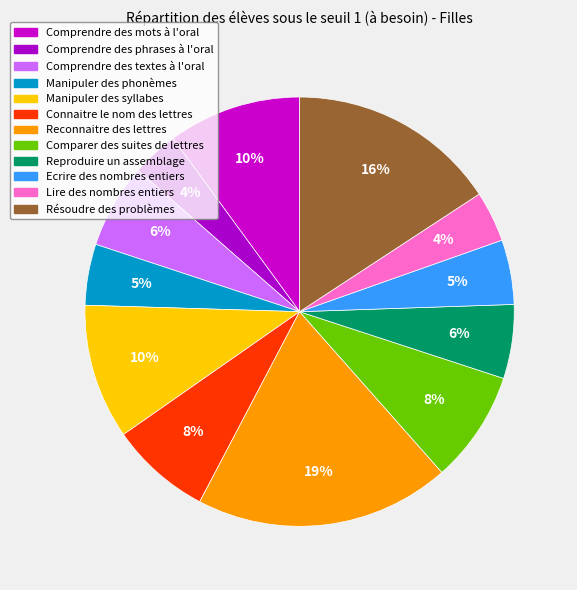

To the nearest percent, what is the average slice percentage?

8%